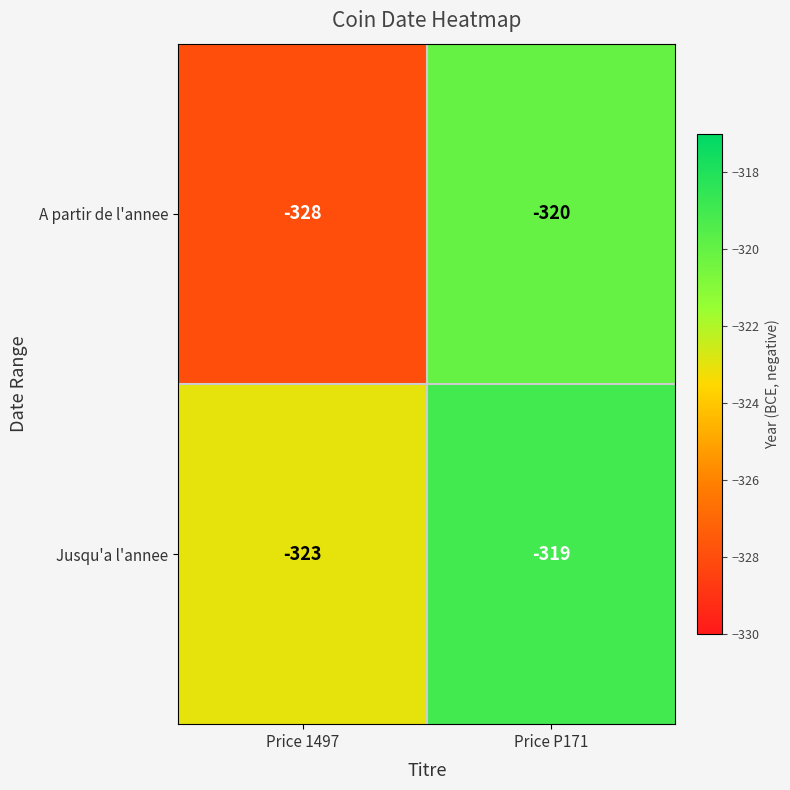

Reading left to right, extract all data points from this chart.

A partir de l'annee: Price 1497=-328	Price P171=-320
Jusqu'a l'annee: Price 1497=-323	Price P171=-319